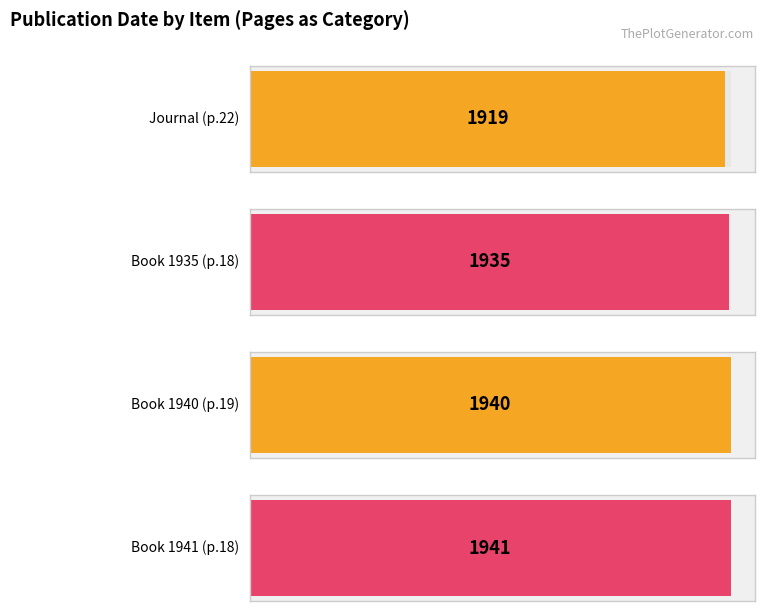

List the labels in order of value, largest first.

Page 18 , Page 19, Page 18, Page 22